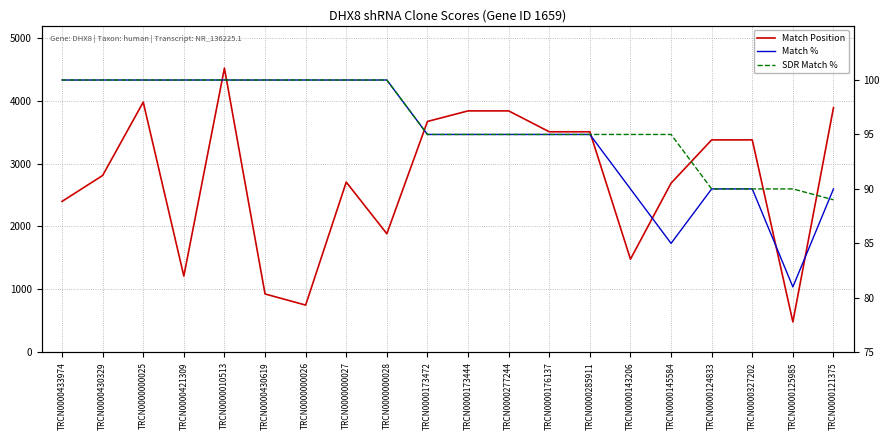

What position from the right is TRCN0000000025?

18